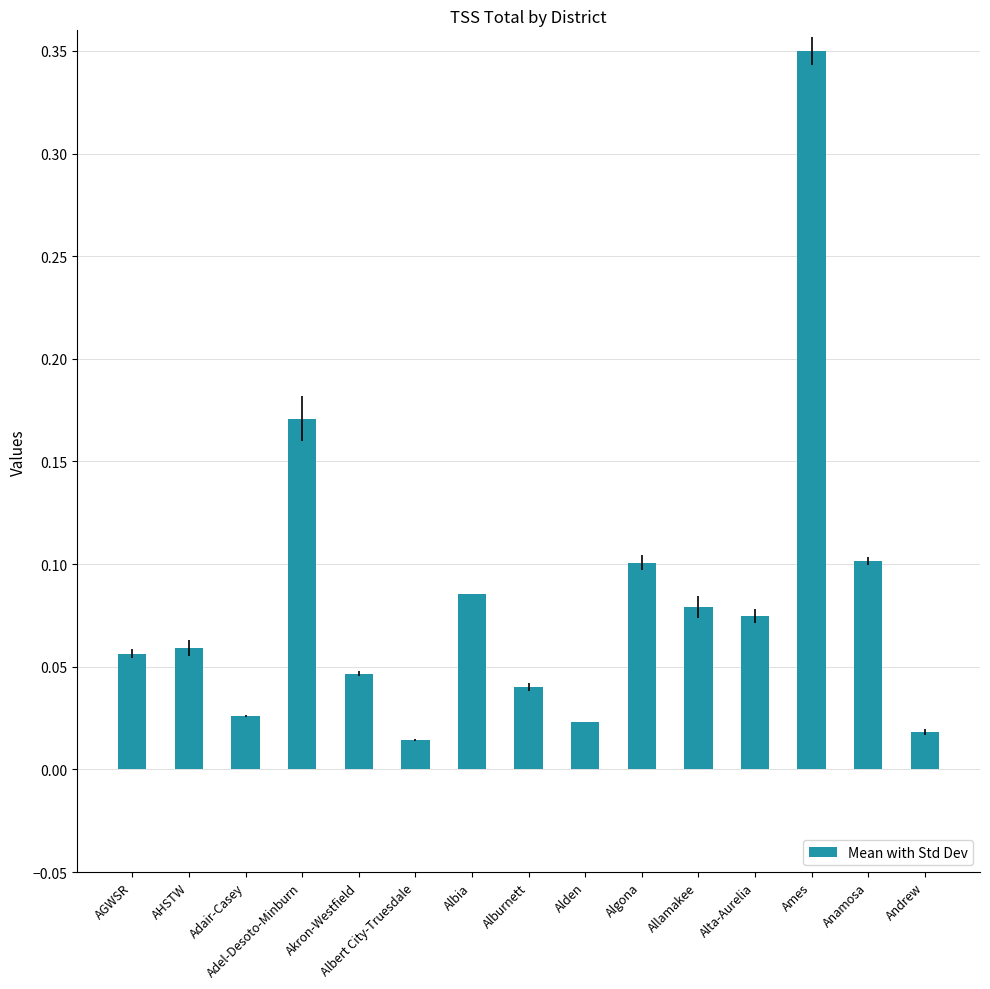

What position from the left is AGWSR?

1